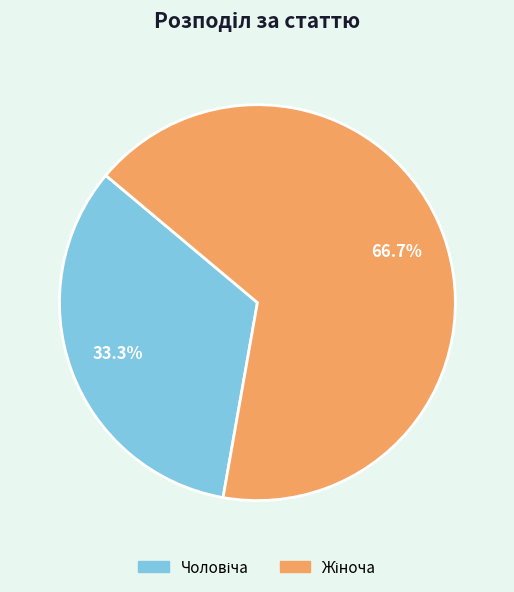

Is there a majority slice in this chart?

Yes